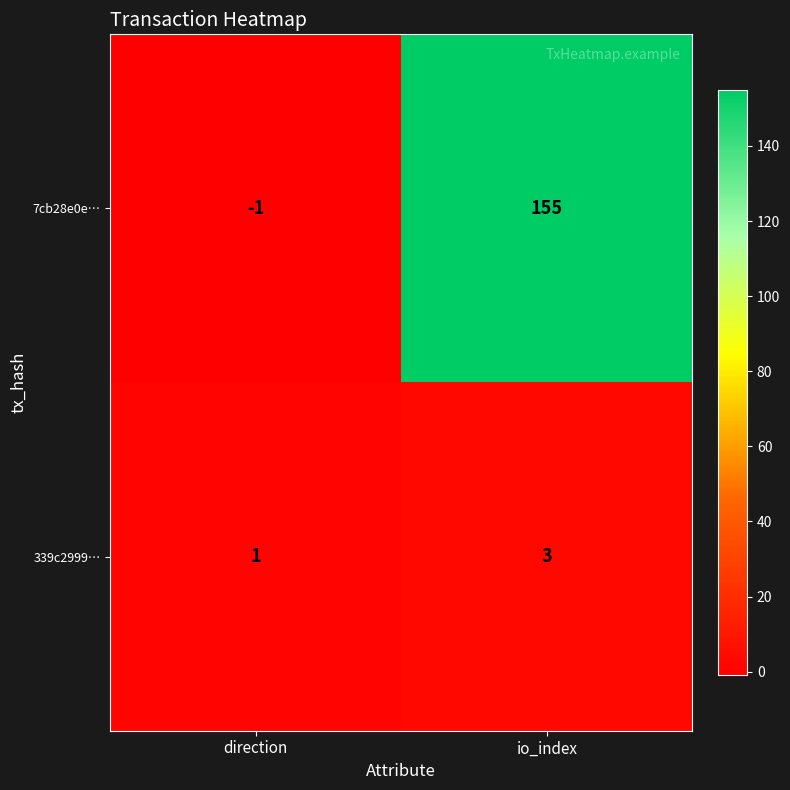

Reading left to right, list all the values displayed in this chart.

7cb28e0e…: -1	155
339c2999…: 1	3